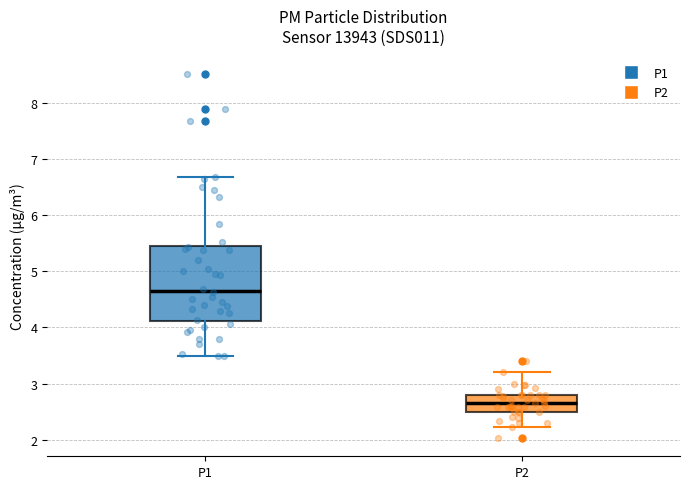

Where is the lower edge of the box for P2 on the y-axis? The values are not printed on the chart, so give them approximately, as read against the axis.

2.5